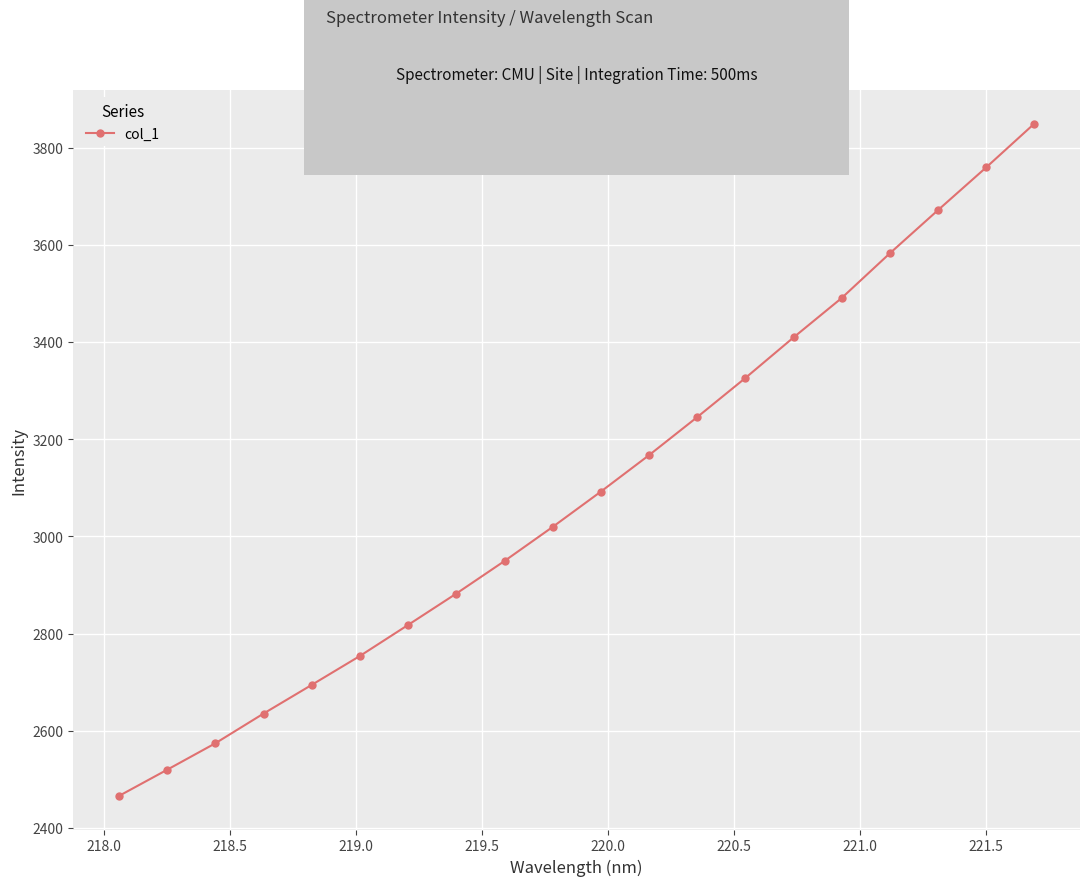

True or false: the data has more than 1 interior local peaks.

False